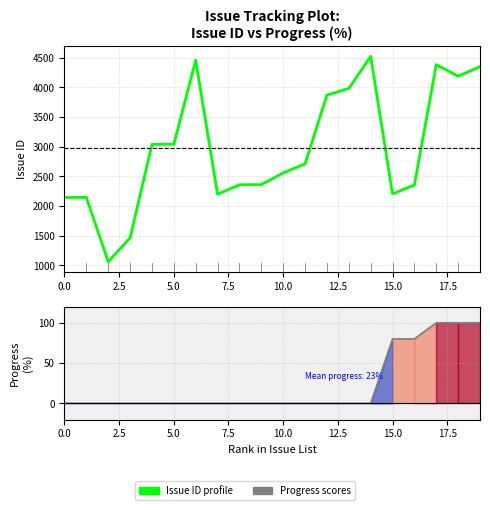

True or false: Progress (%) has a value of 106 at 15.

False